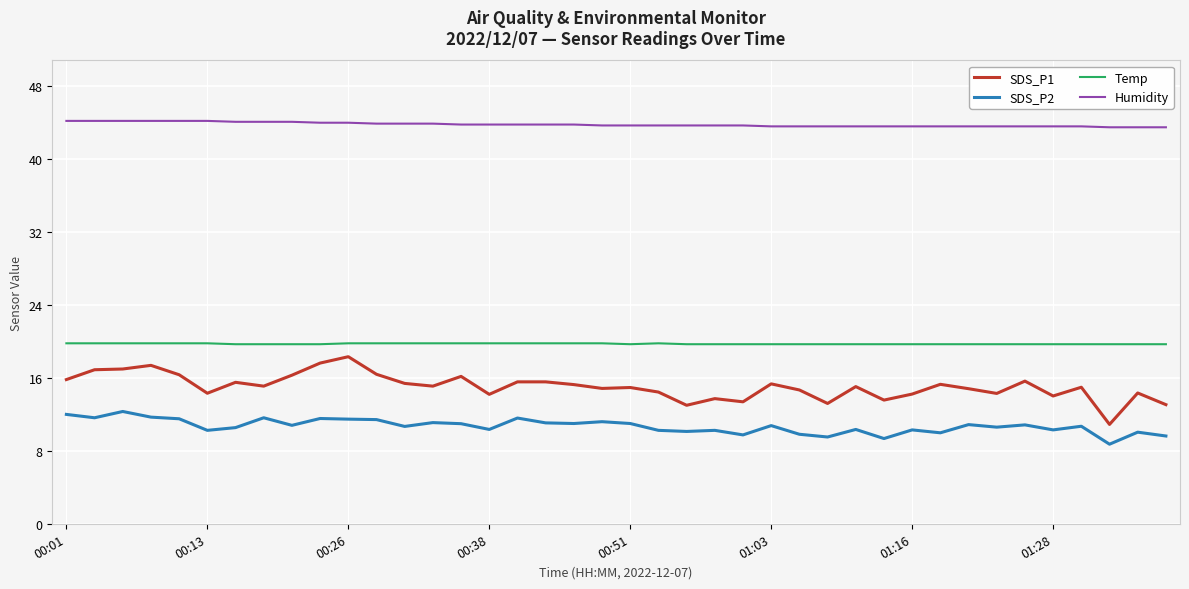

What is the maximum value for Temp?

19.8